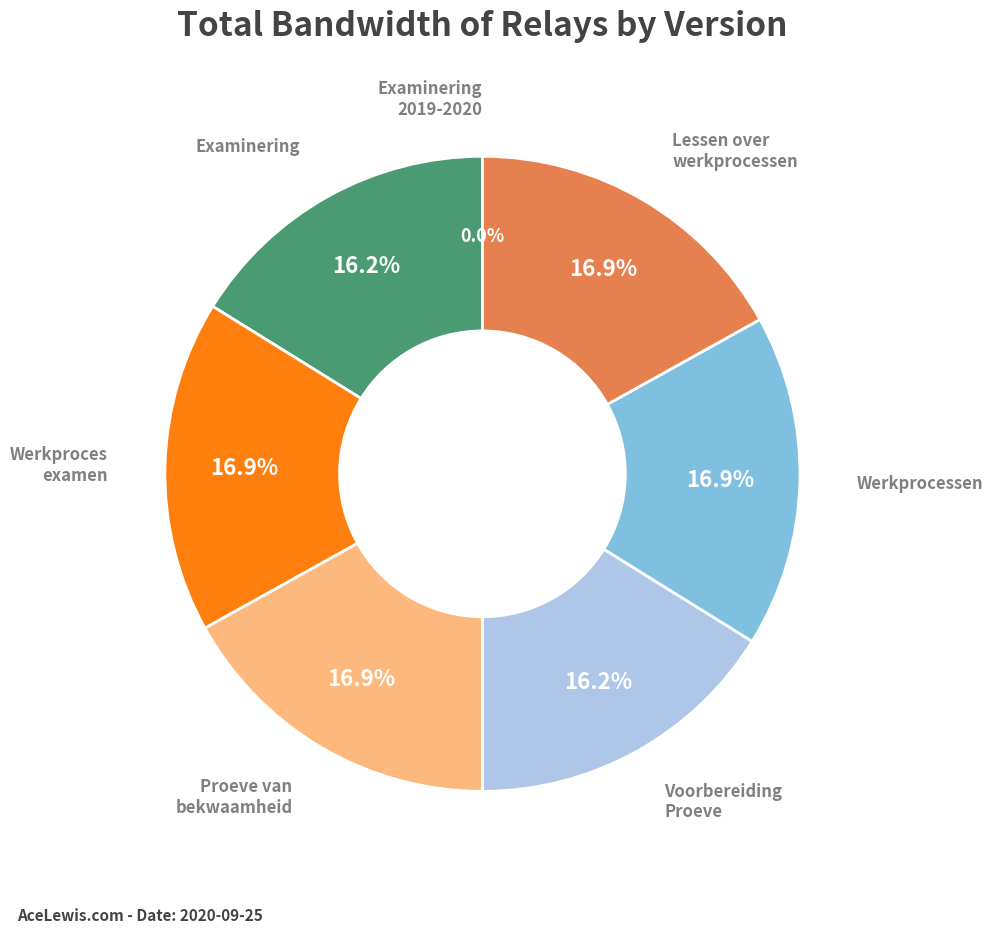

To the nearest percent, what is the difference between the largest and smallest slice percentages?

17%